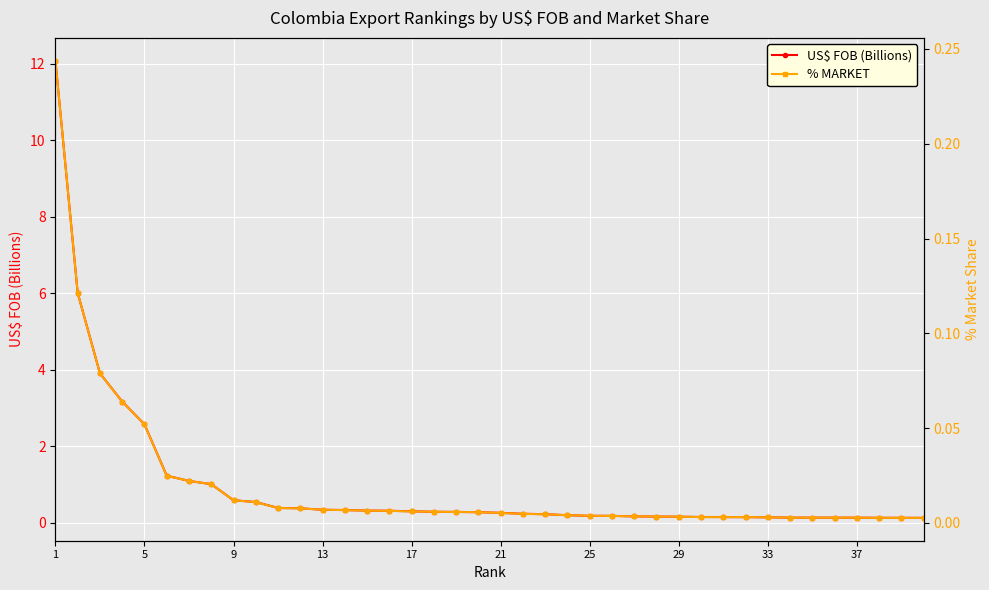

Reading left to right, extract all data points from this chart.

US$ FOB (Billions): 12.1	6.0	3.9	3.2	2.6	1.2	1.1	1.0	0.6	0.5	0.4	0.4	0.3	0.3	0.3	0.3	0.3	0.3	0.3	0.3	0.3	0.2	0.2	0.2	0.2	0.2	0.2	0.2	0.2	0.2	0.1	0.1	0.1	0.1	0.1	0.1	0.1	0.1	0.1	0.1
% MARKET: 0.2	0.1	0.1	0.1	0.1	0.0	0.0	0.0	0.0	0.0	0.0	0.0	0.0	0.0	0.0	0.0	0.0	0.0	0.0	0.0	0.0	0.0	0.0	0.0	0.0	0.0	0.0	0.0	0.0	0.0	0.0	0.0	0.0	0.0	0.0	0.0	0.0	0.0	0.0	0.0